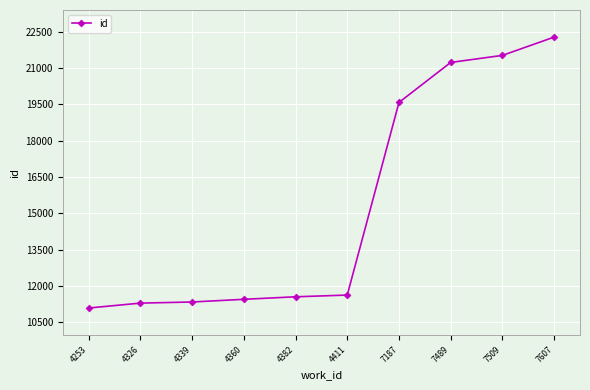

Which category has the highest value across all series?

7607